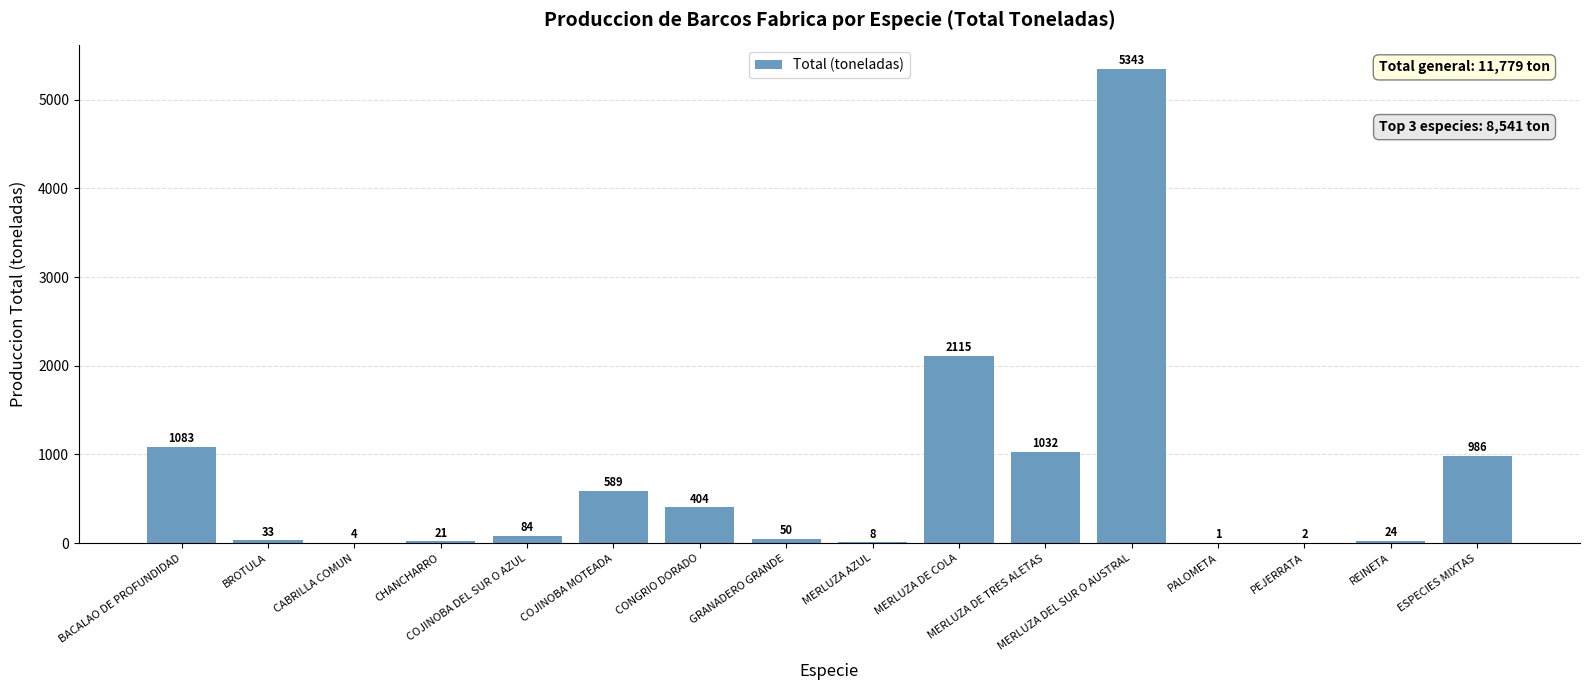

What is the greatest value displayed?

5343